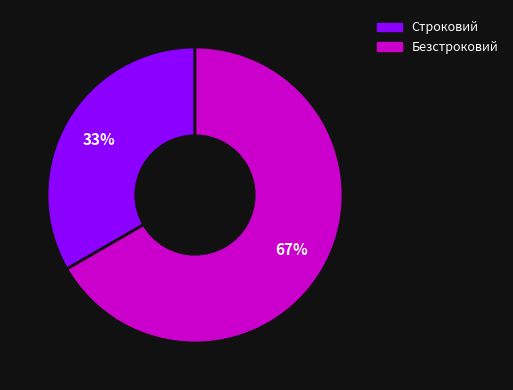

Which slice is the smallest?

Строковий